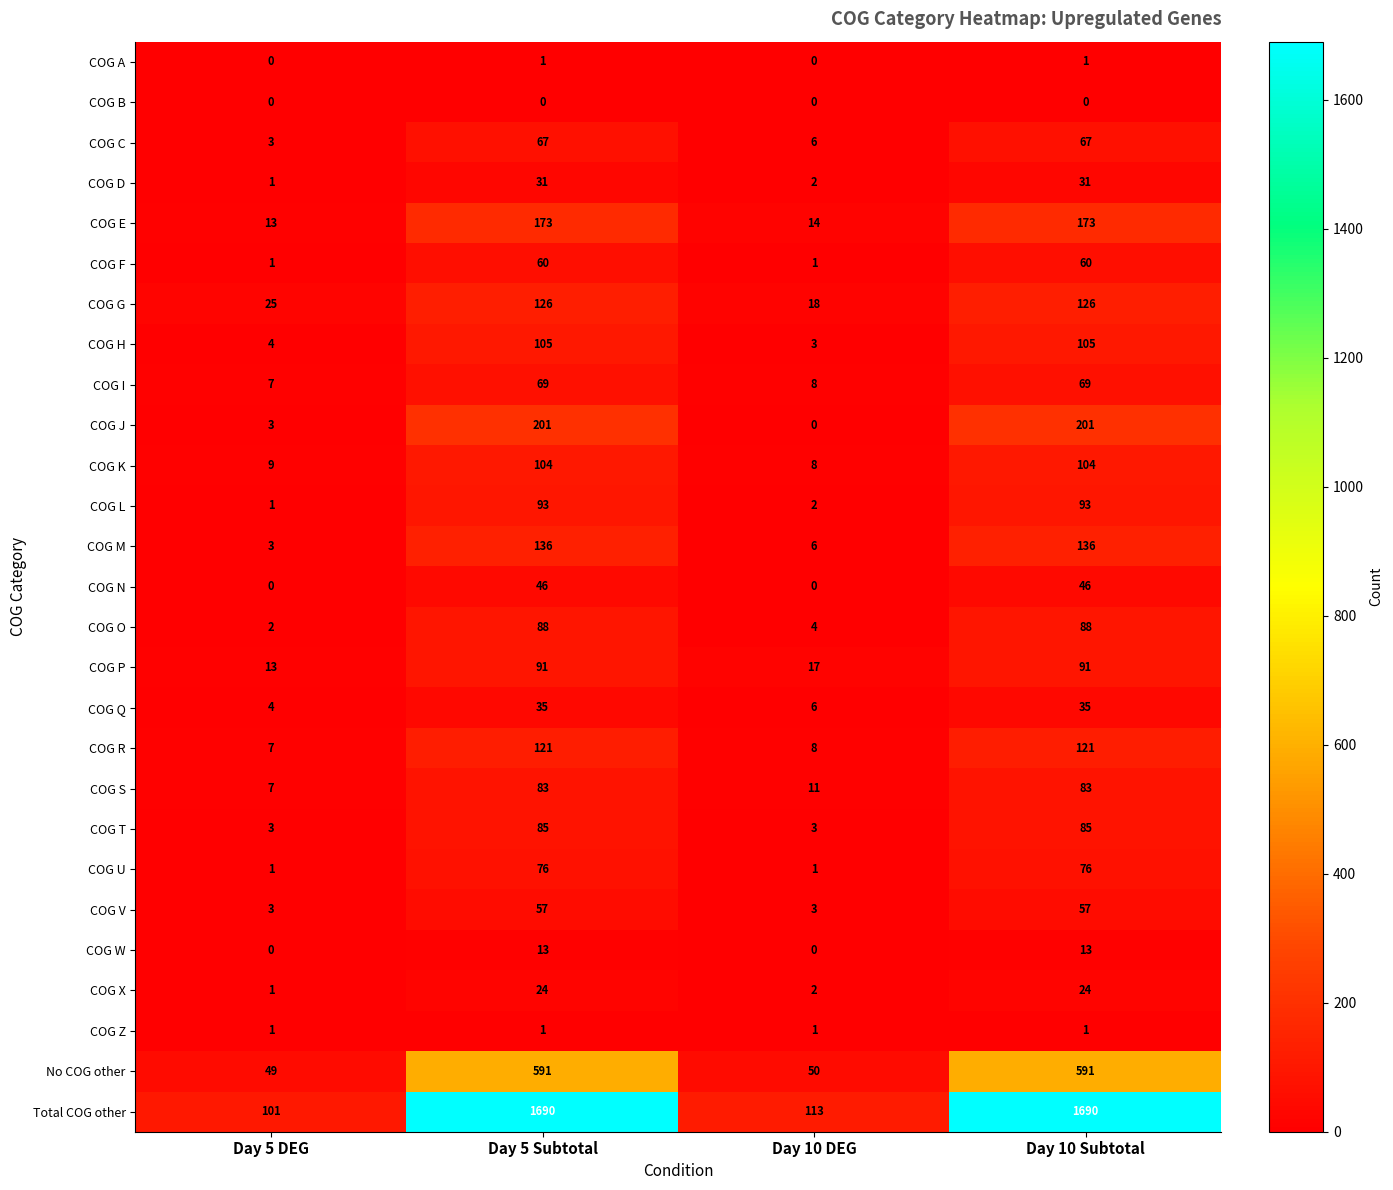

Which category has the lowest value in the COG D series?

Day 5 DEG